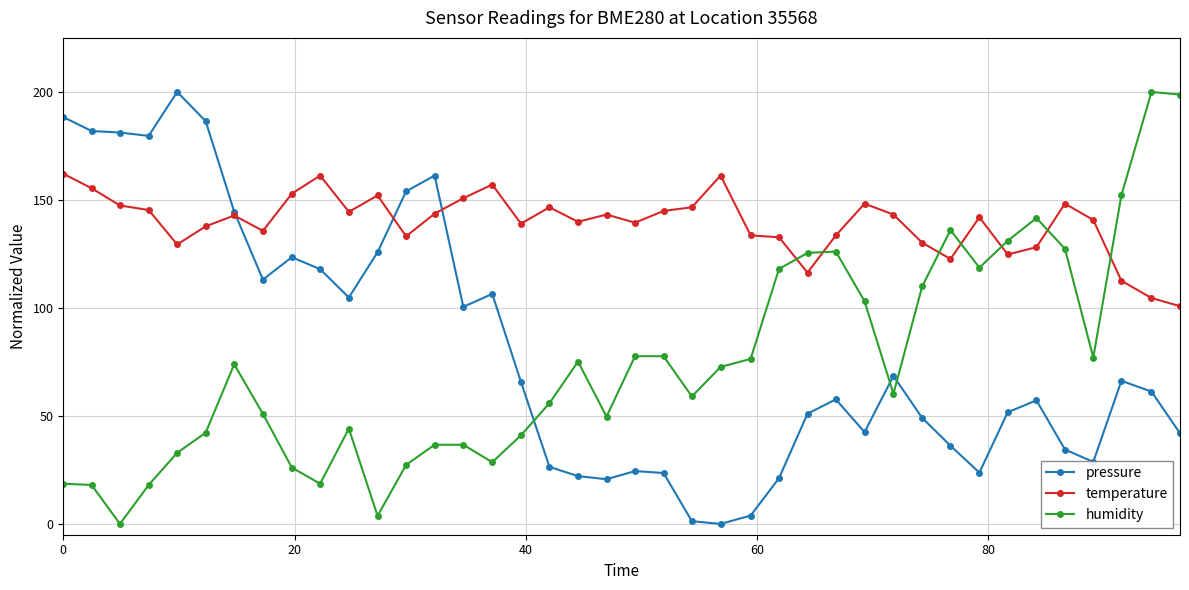

Is this an area chart (filled region under the line)?

No